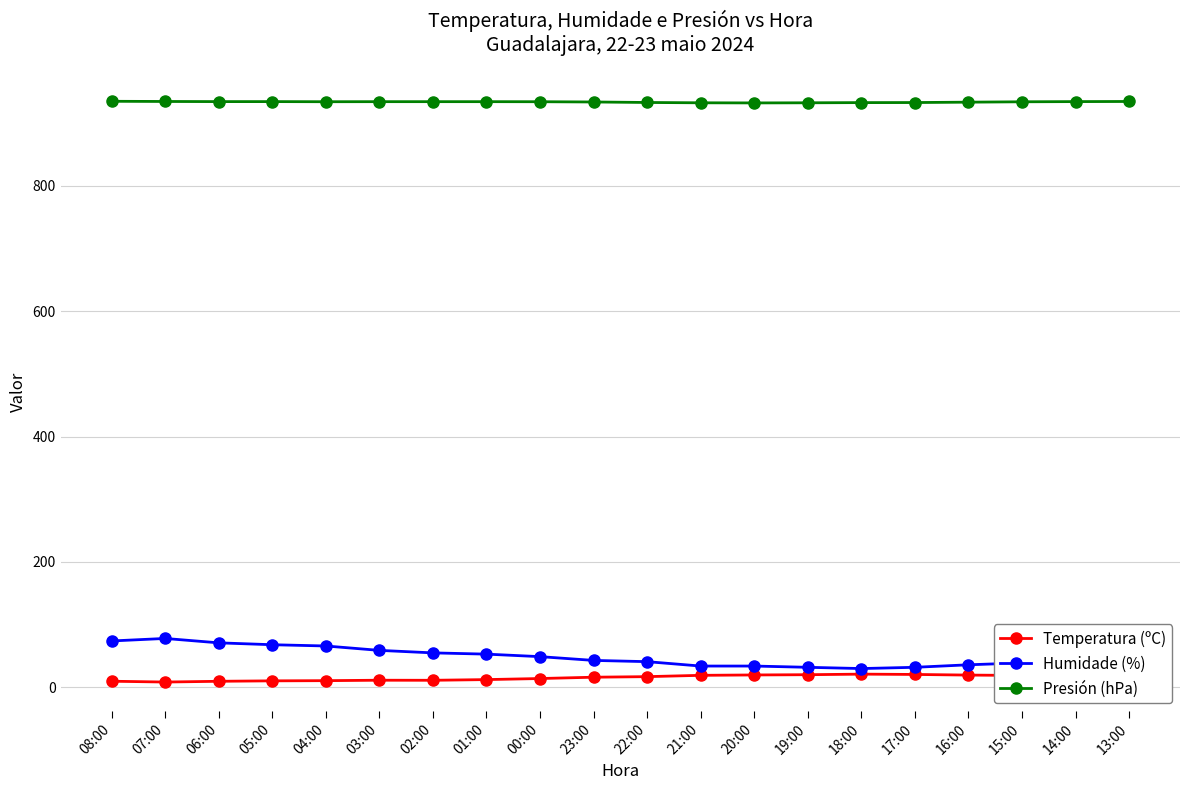

The Presión (hPa) series shows 934.0 at 06:00. True or false?

True